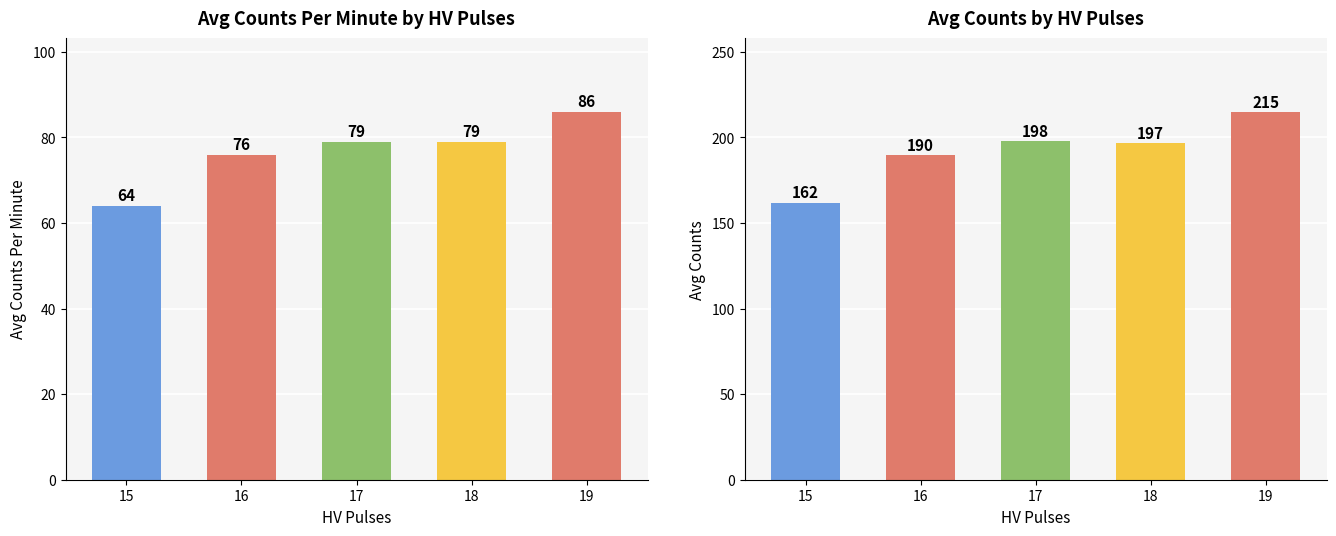

What is the minimum value for counts_per_minute?

64